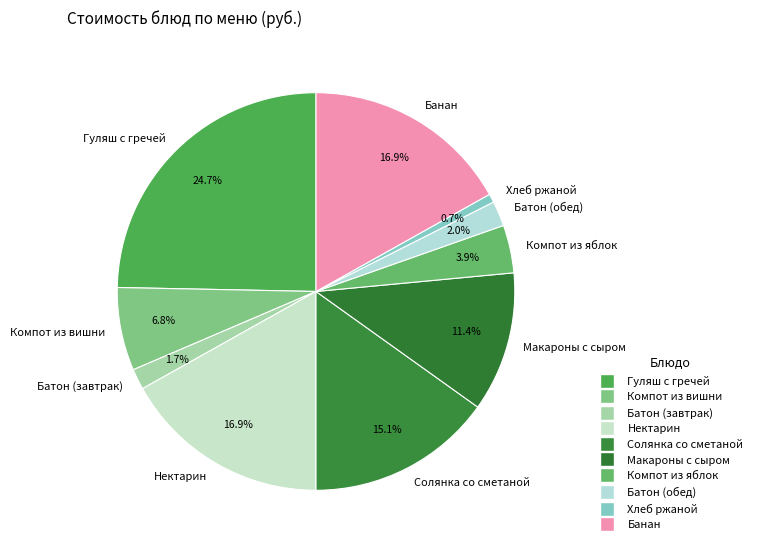

What portion of the pie excludes Макароны с сыром?

88.6%